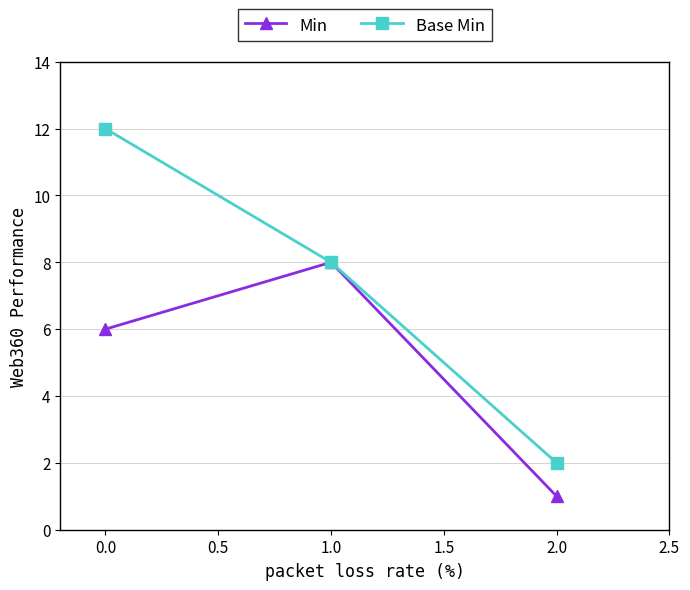

Is the value of Base Min at 0.0 greater than the value of Min at 0.0?

Yes